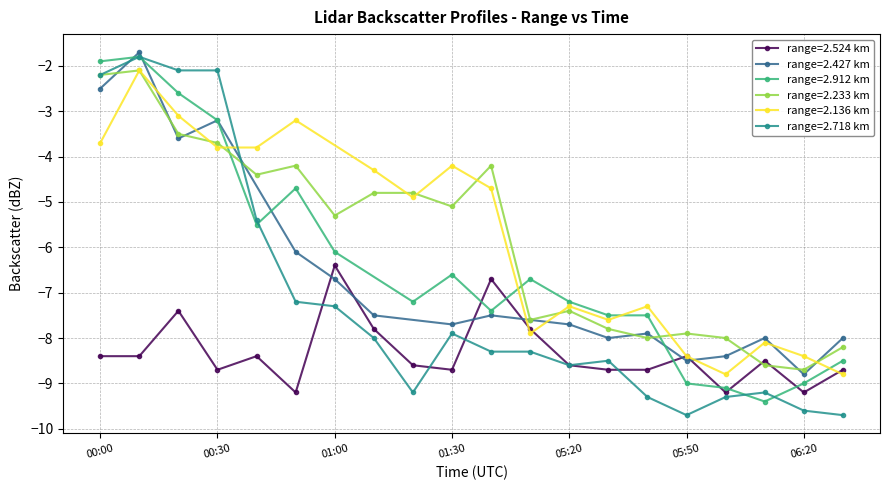

What is the maximum value for range=2.524 km?

-6.4